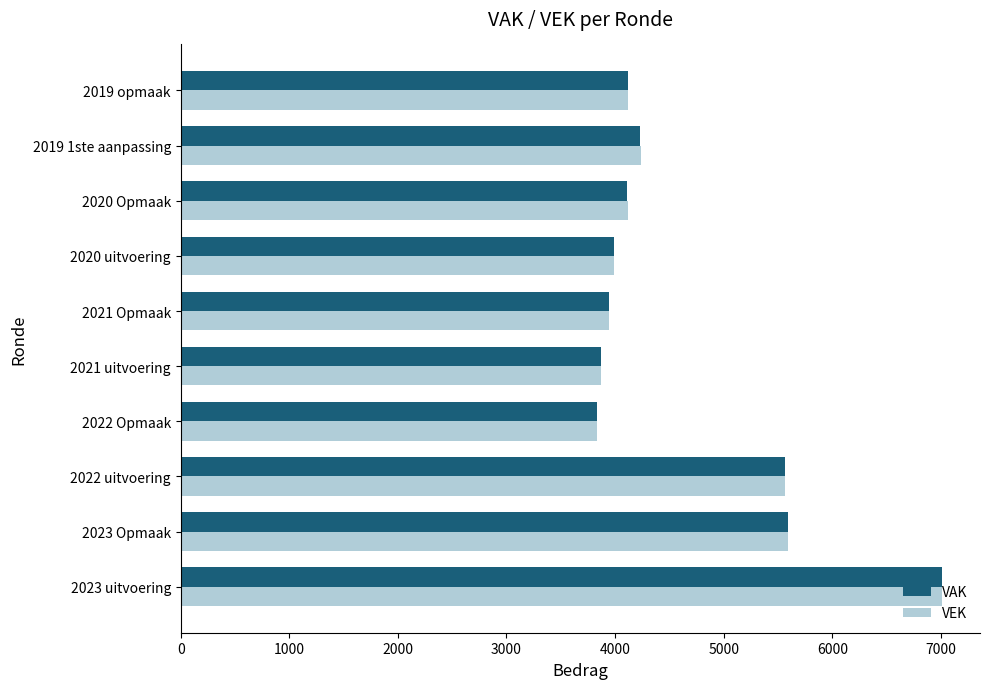

The value of VEK at 2022 uitvoering is 1956. True or false?

False